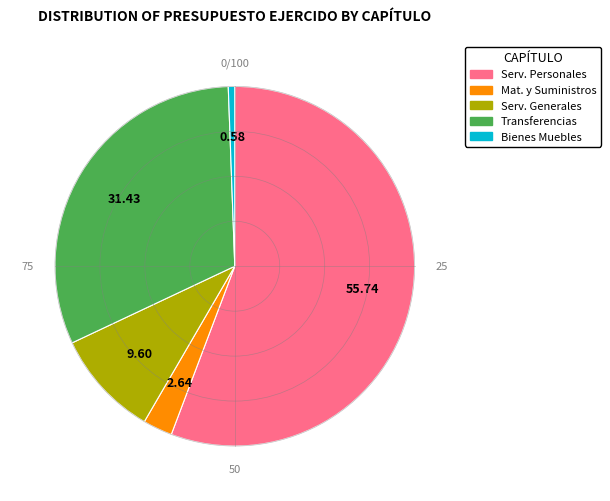

Is there any slice that represents more than half of the pie?

Yes